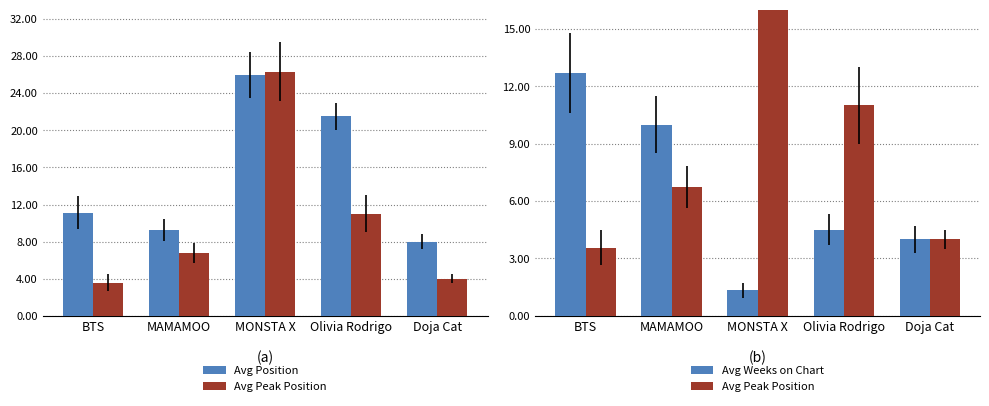

What is the lowest value of the Avg Weeks on Chart series?

1.3